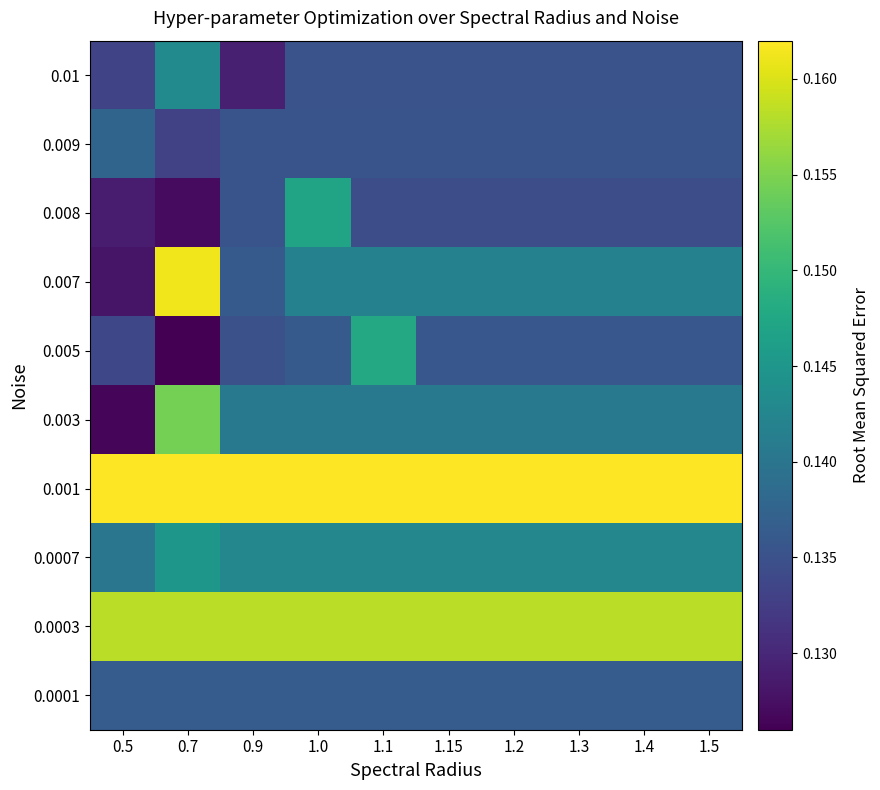

At which category is the sum across all series the highest?

0.7